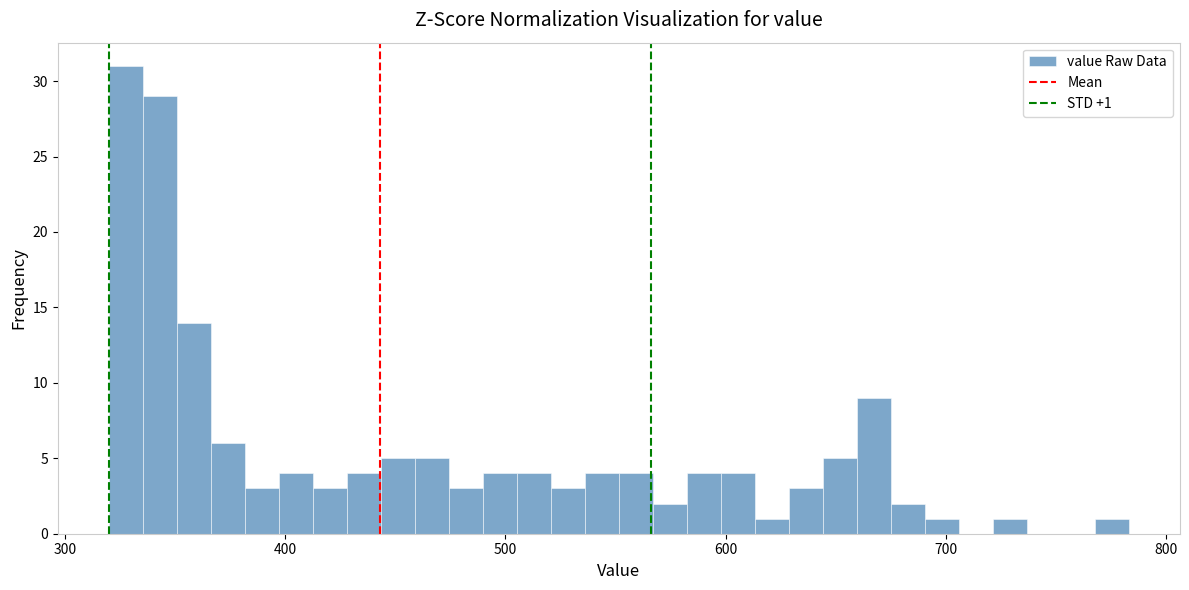

Read against the x-axis, roughly where is the centre of the tallest bar?

330